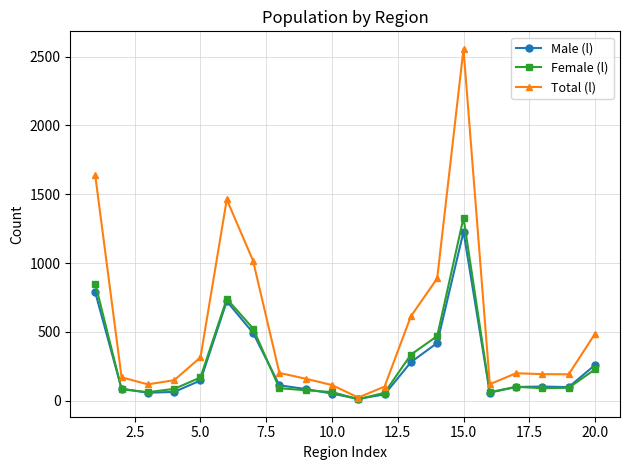

How many values in the Female (l) series are below 93?

10